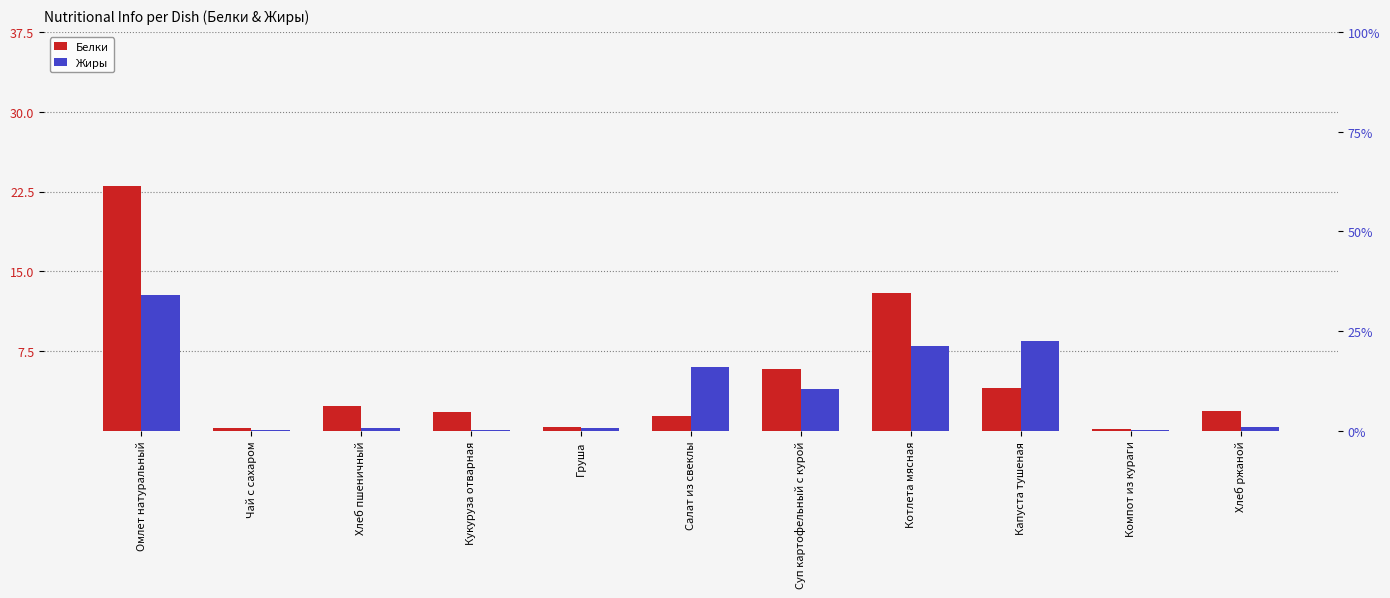

What is the highest value of the Белки series?

23.0